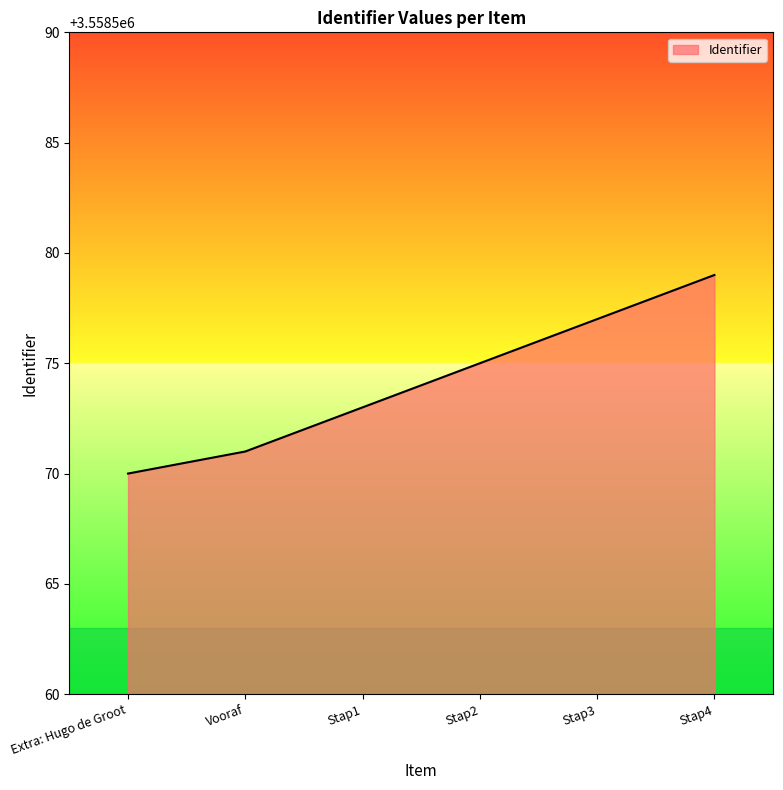

What is the greatest value displayed?

3558579